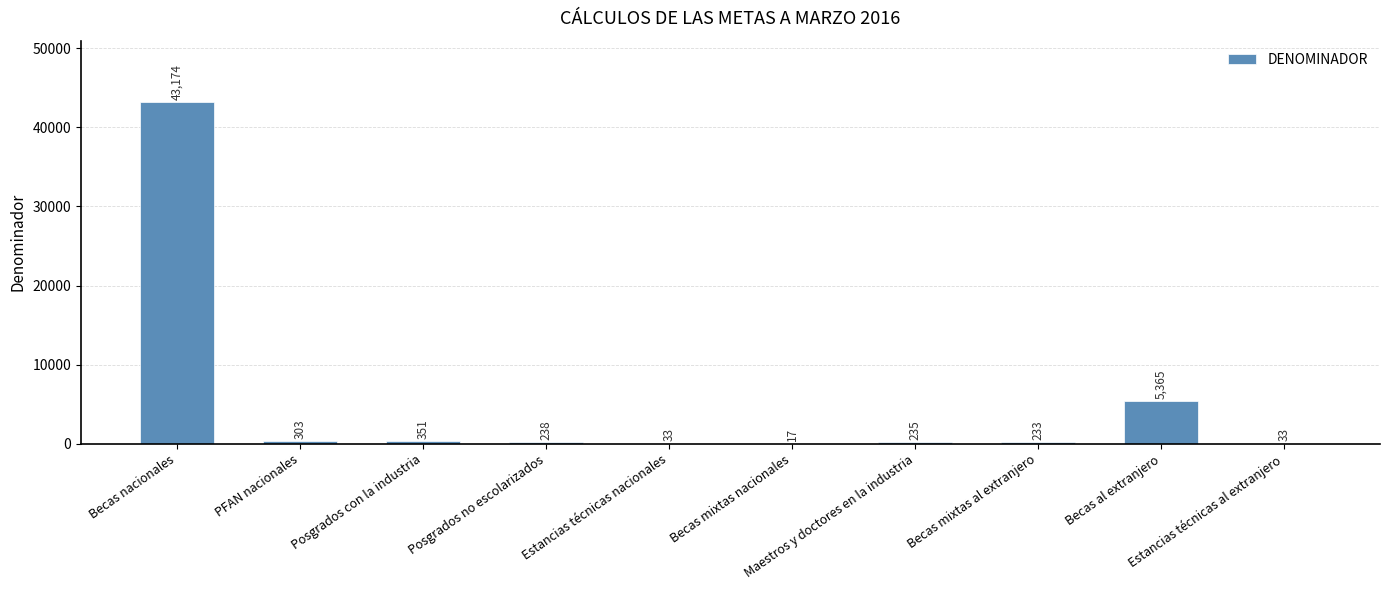

Reading left to right, what are all the values shown in this chart?

Becas nacionales=43174	PFAN nacionales=303	Posgrados con la industria=351	Posgrados no escolarizados=238	Estancias técnicas nacionales=33	Becas mixtas nacionales=17	Maestros y doctores en la industria=235	Becas mixtas al extranjero=233	Becas al extranjero=5365	Estancias técnicas al extranjero=33